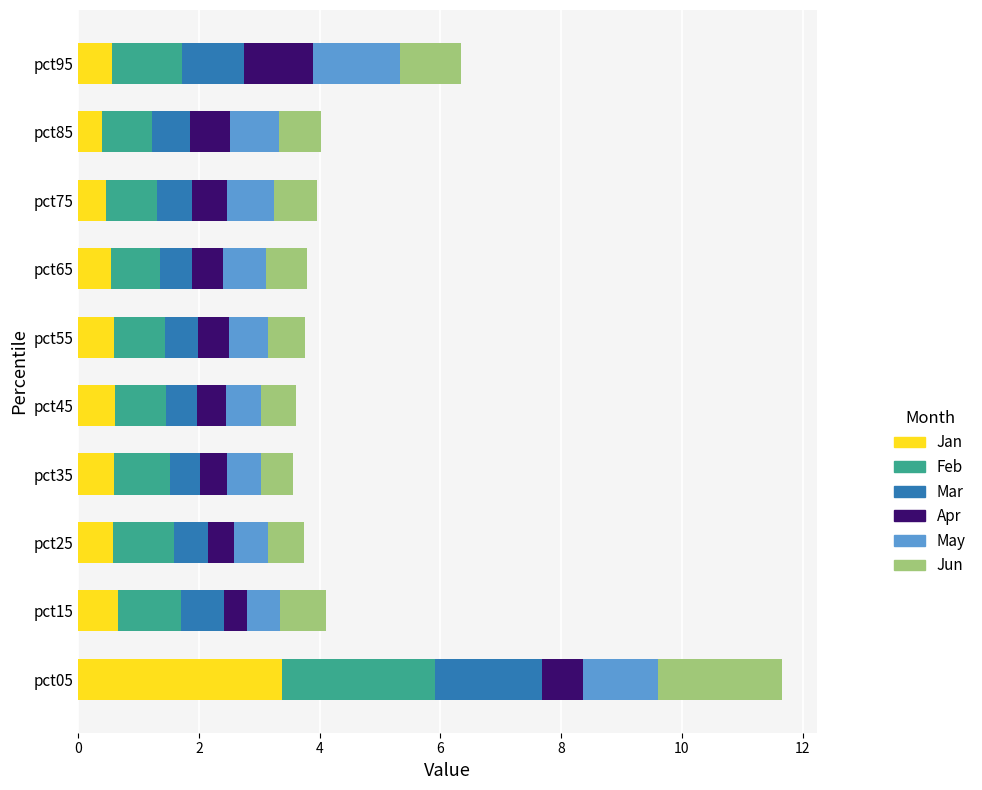

The Jan series shows 0.6 at pct55. True or false?

True